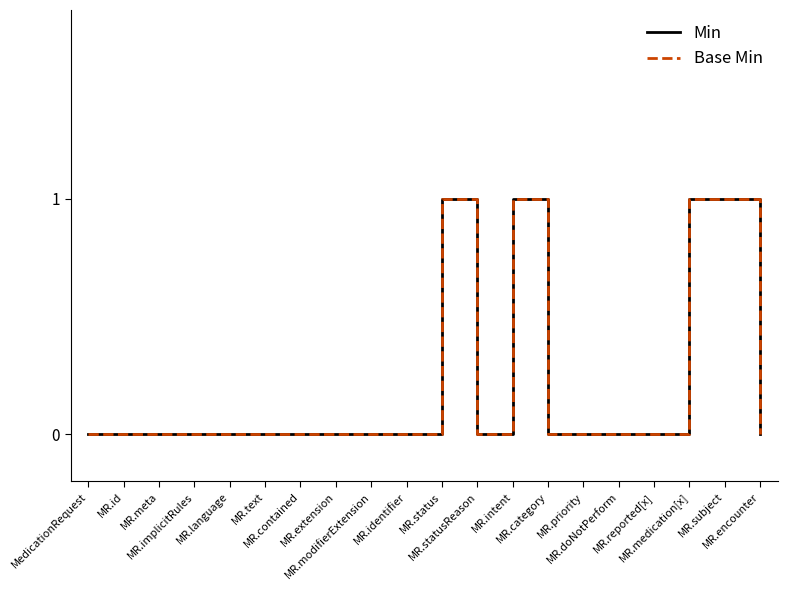

Is it true that Base Min equals 1 at MR.priority?

False